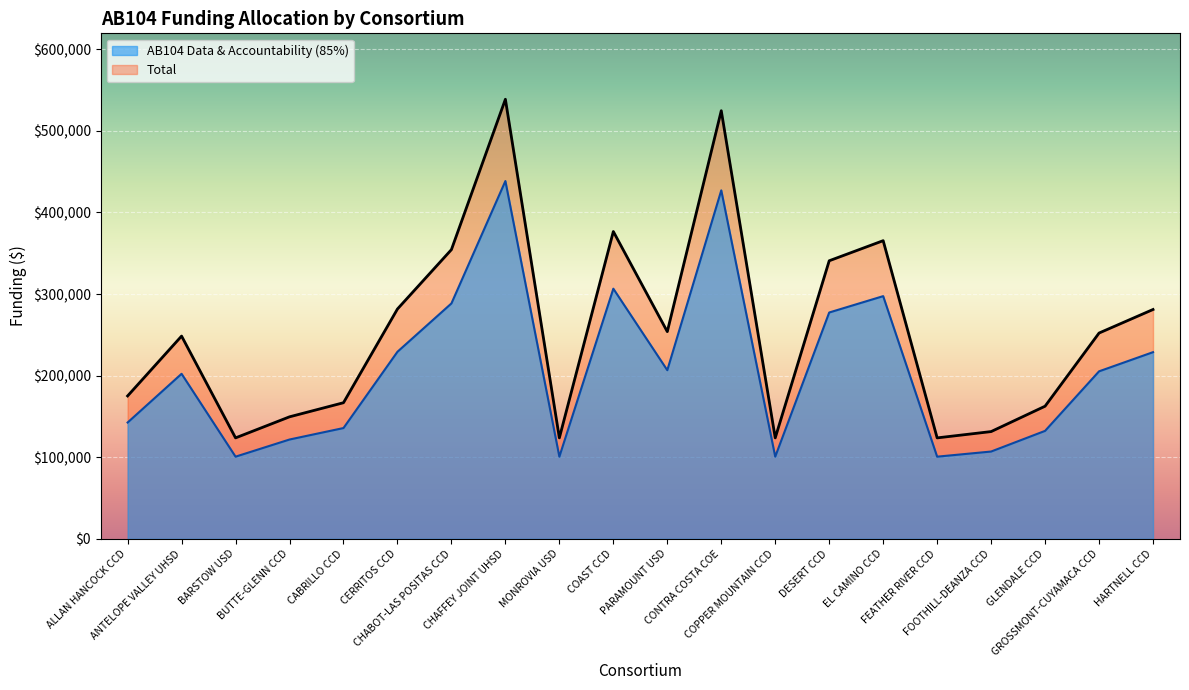

True or false: AB104 Data & Accountability (85%) and Total intersect in this chart.

False